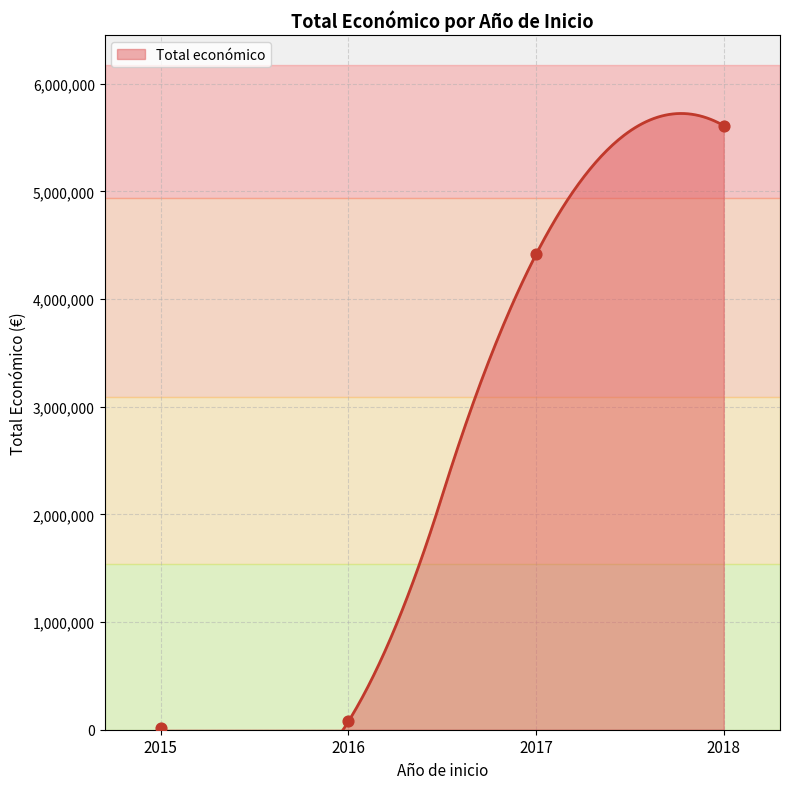

Which has a higher value, 2018 or 2015?

2018